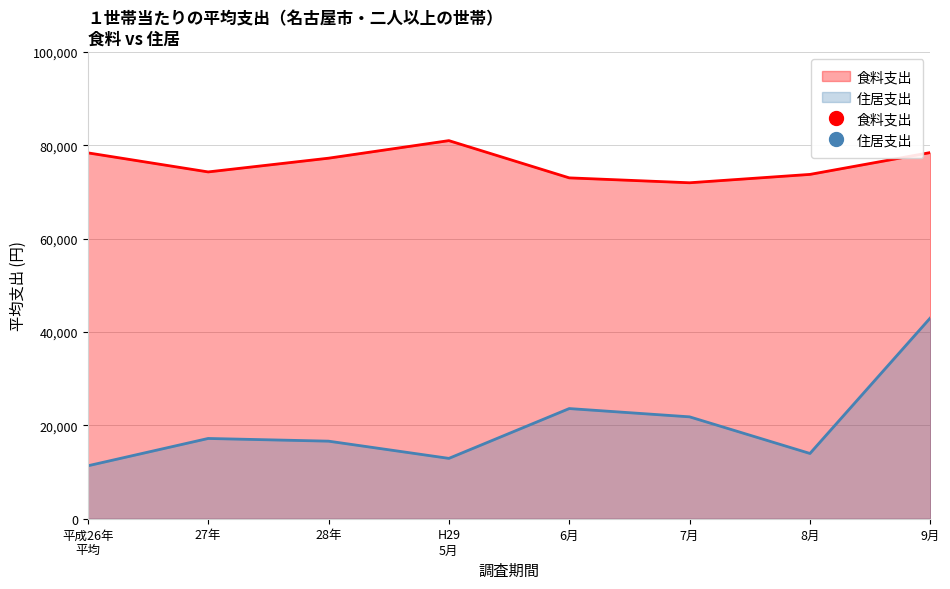

In 平成26年平均, how many points are higher than both neighbors (excluding endpoints)?

2